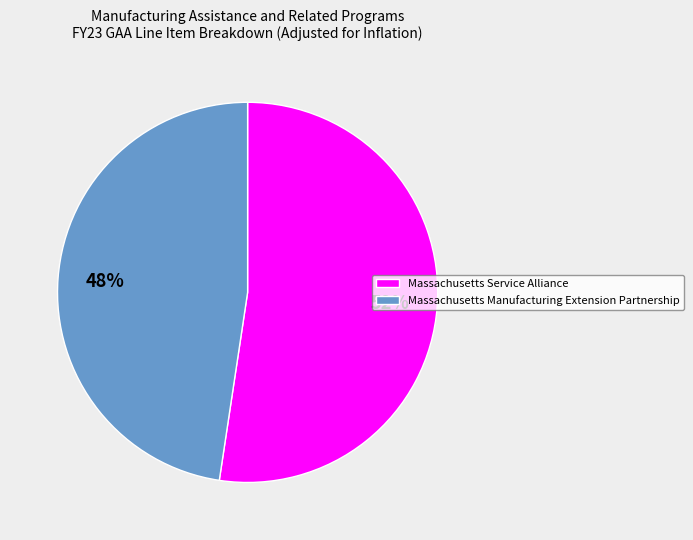

Count the number of slices in the pie.

2